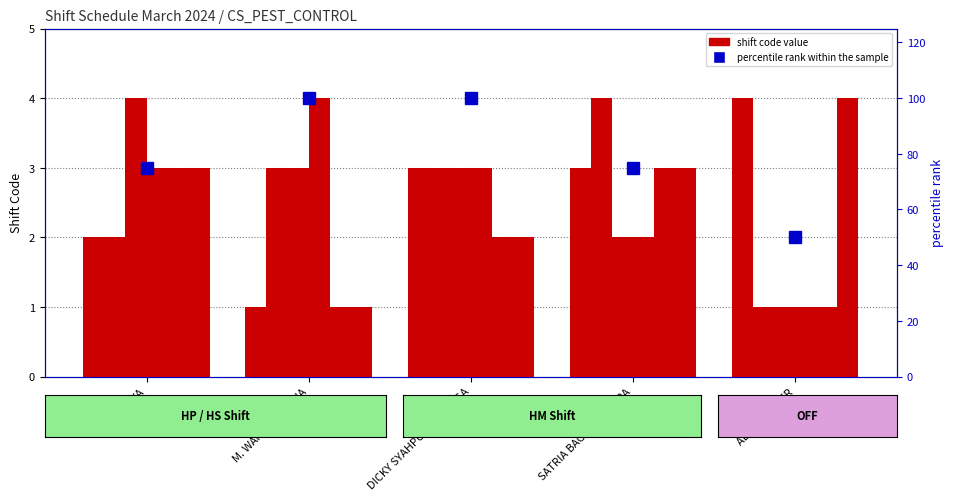

Reading left to right, list all the values displayed in this chart.

Day 4: SURYA=2	M. WAHYU WIGUNA=1	DICKY SYAHPUTRA SINAGA=3	SATRIA BAGAS PERWIRA=3	ADOLF HITLER=4
Day 5: SURYA=2	M. WAHYU WIGUNA=3	DICKY SYAHPUTRA SINAGA=3	SATRIA BAGAS PERWIRA=4	ADOLF HITLER=1
Day 6: SURYA=4	M. WAHYU WIGUNA=3	DICKY SYAHPUTRA SINAGA=3	SATRIA BAGAS PERWIRA=2	ADOLF HITLER=1
Day 7: SURYA=3	M. WAHYU WIGUNA=4	DICKY SYAHPUTRA SINAGA=3	SATRIA BAGAS PERWIRA=2	ADOLF HITLER=1
Day 10: SURYA=3	M. WAHYU WIGUNA=1	DICKY SYAHPUTRA SINAGA=2	SATRIA BAGAS PERWIRA=3	ADOLF HITLER=1
Day 11: SURYA=3	M. WAHYU WIGUNA=1	DICKY SYAHPUTRA SINAGA=2	SATRIA BAGAS PERWIRA=3	ADOLF HITLER=4